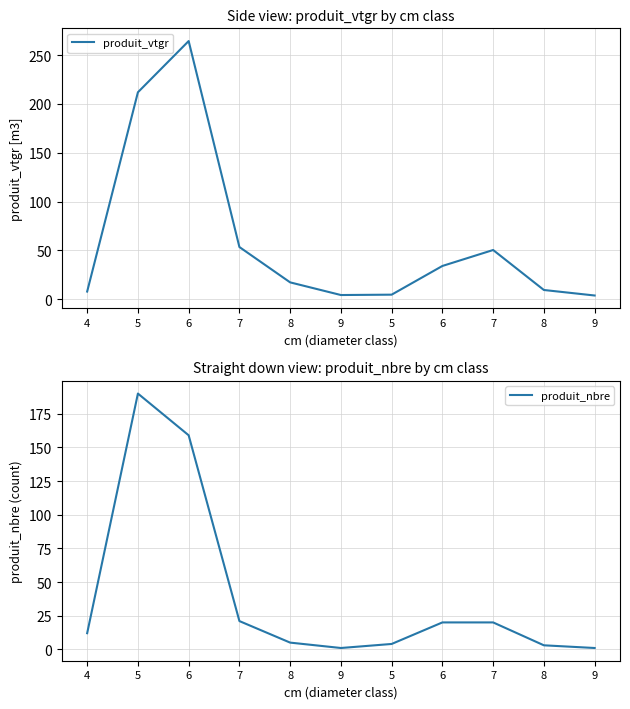

Which series changed the most between 6 and 9?

produit_vtgr